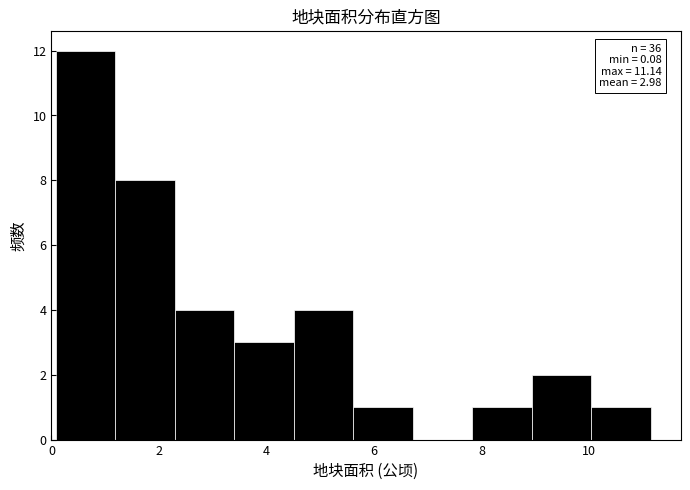

Which range on the x-axis has the tallest bar?

0.0 to 1.2